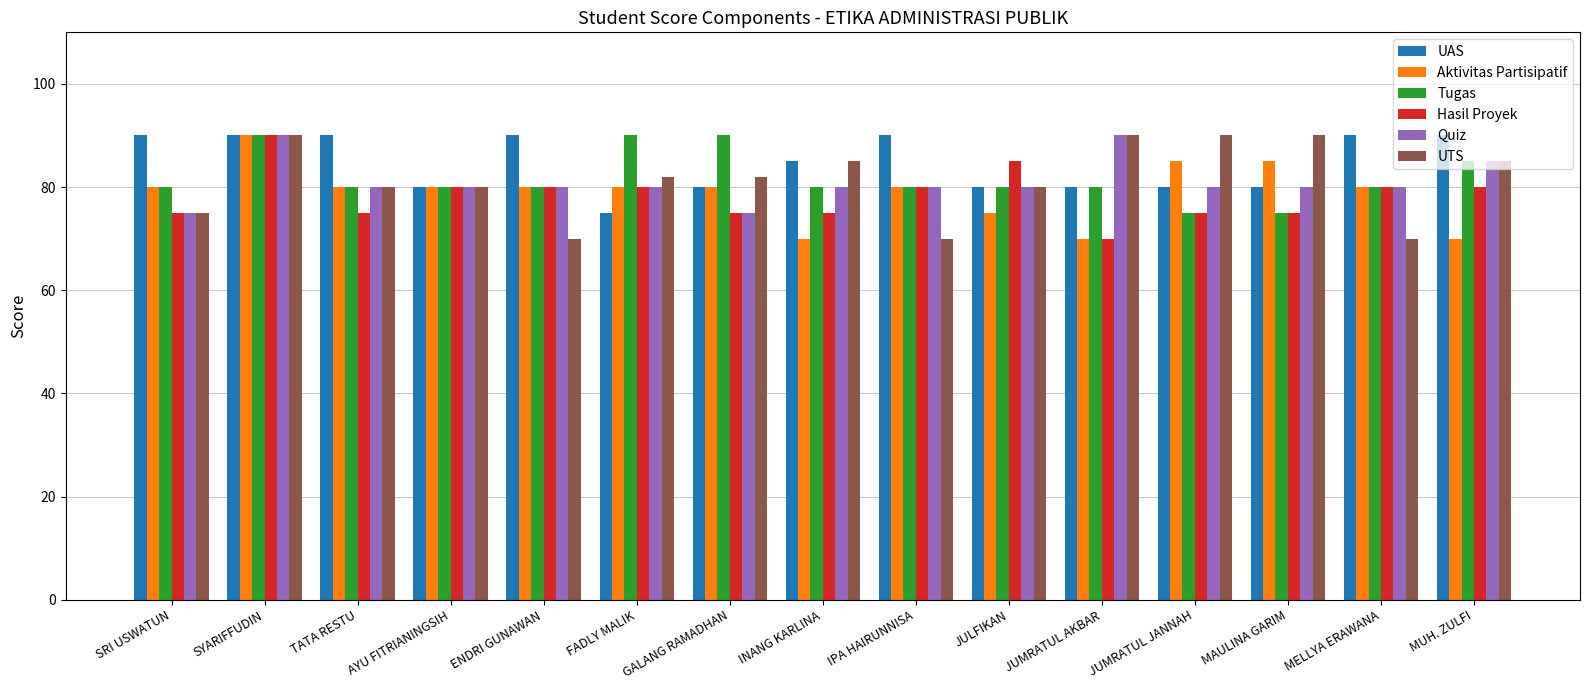

True or false: UAS has a value of 90 at TATA RESTU.

True